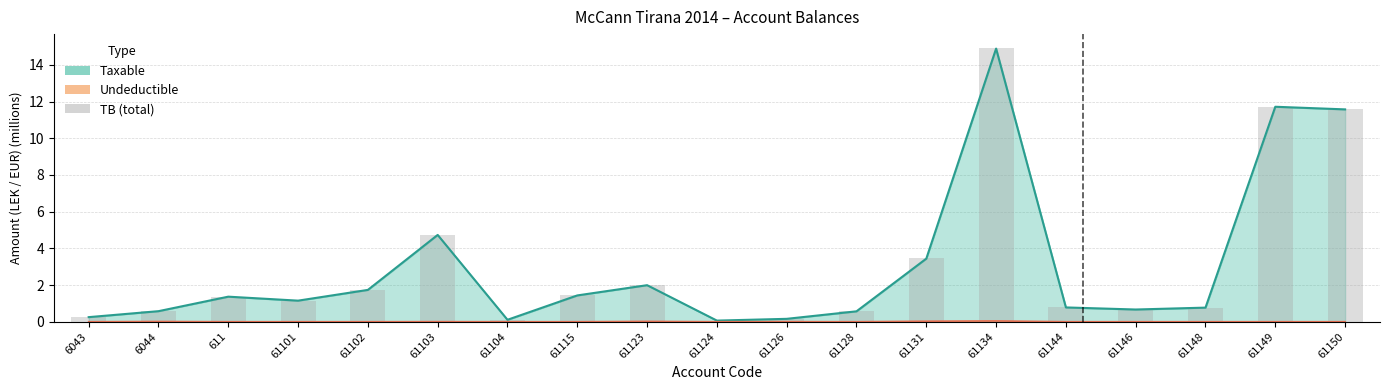

True or false: the data shows 17.8 at 61150.

False